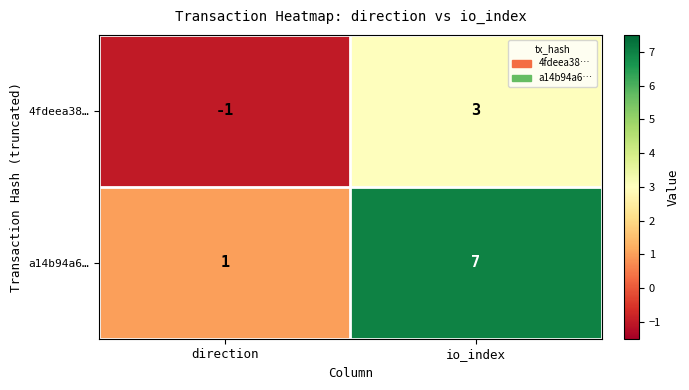

List the series in order of their peak value, lowest first.

4fdeea38…, a14b94a6…